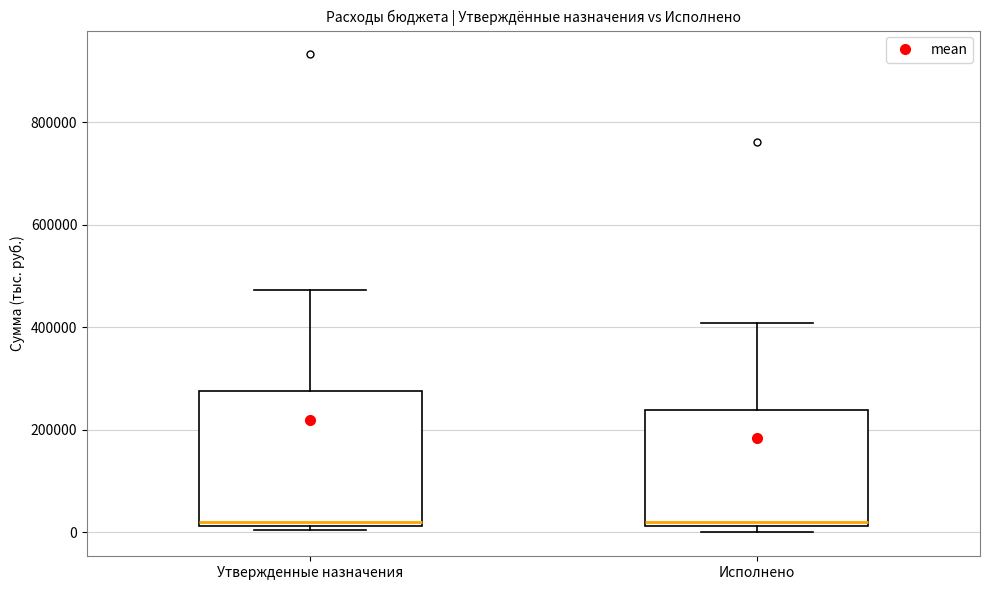

Reading left to right, transcribe this box plot: for each box, give where its median line is, the range the box spans, and where its two whiskers end, as read against the y-axis. The values are not printed on the chart, so give them approximately, as read against the axis.

Утвержденные назначения: median 20000 (just above the box's lower edge), box 20000 to 280000, whiskers 0 to 480000
Исполнено: median 20000 (just above the box's lower edge), box 20000 to 240000, whiskers 0 to 400000